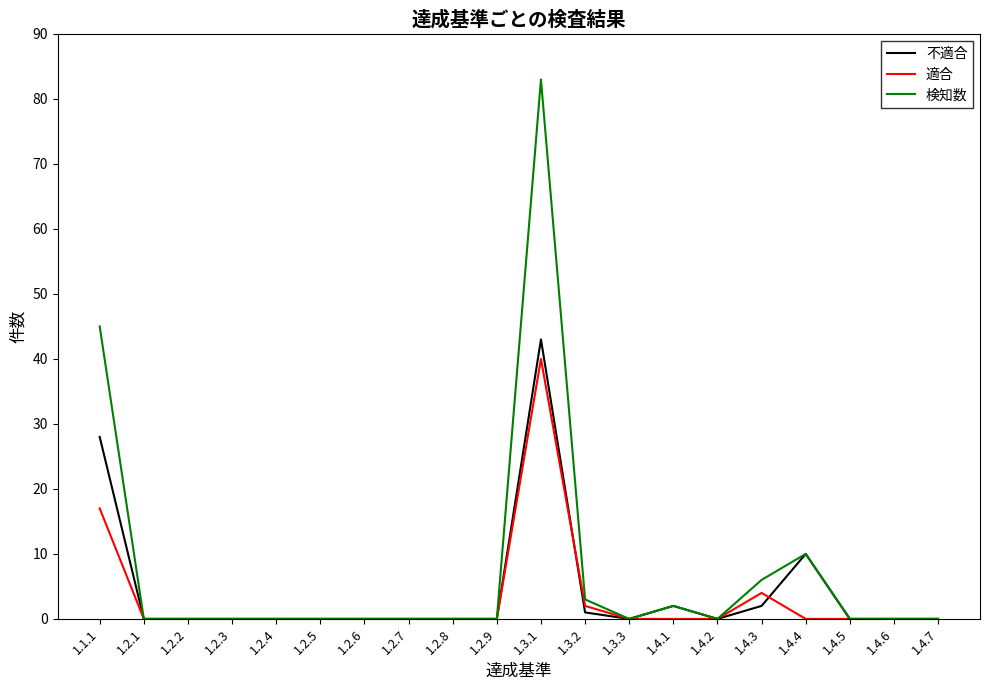

Is the value of 検知数 at 1.4.3 greater than the value of 適合 at 1.4.3?

Yes